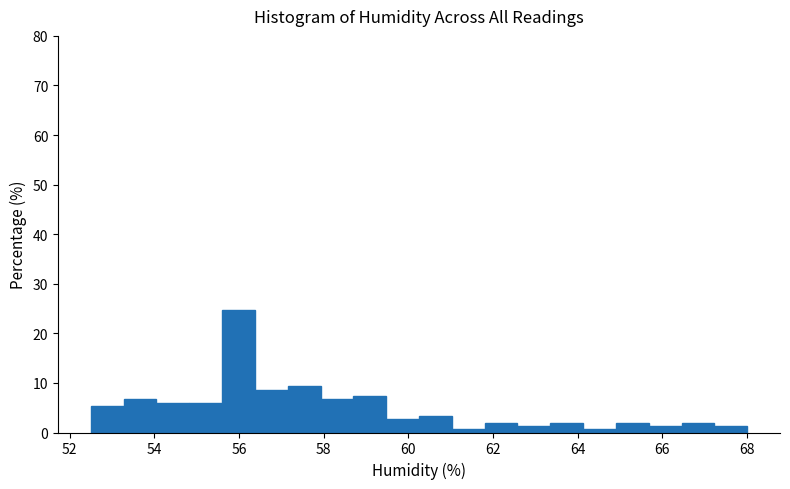

Around what value on the x-axis is the tallest bar? Give the approximate position of its centre, as read against the axis.

56.0